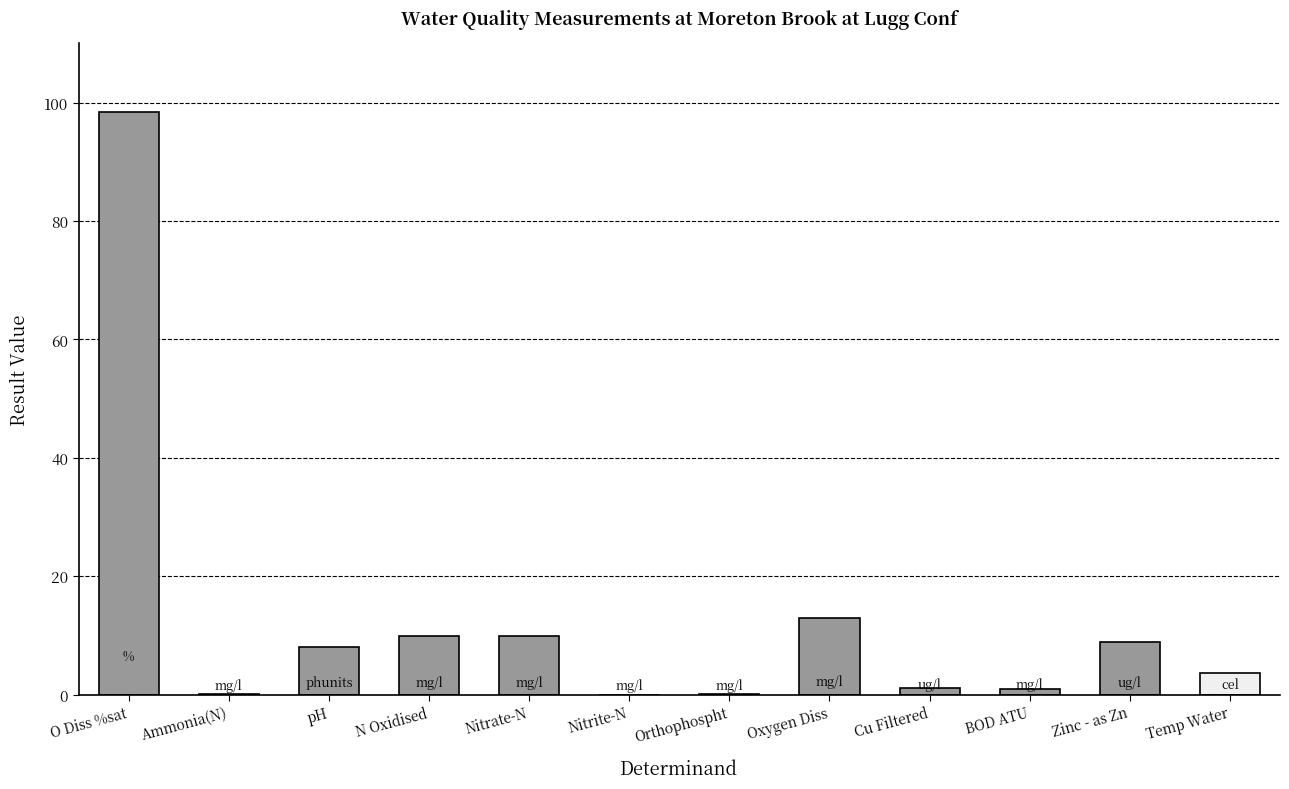

Where is the data nearest to the value 49?

Oxygen Diss